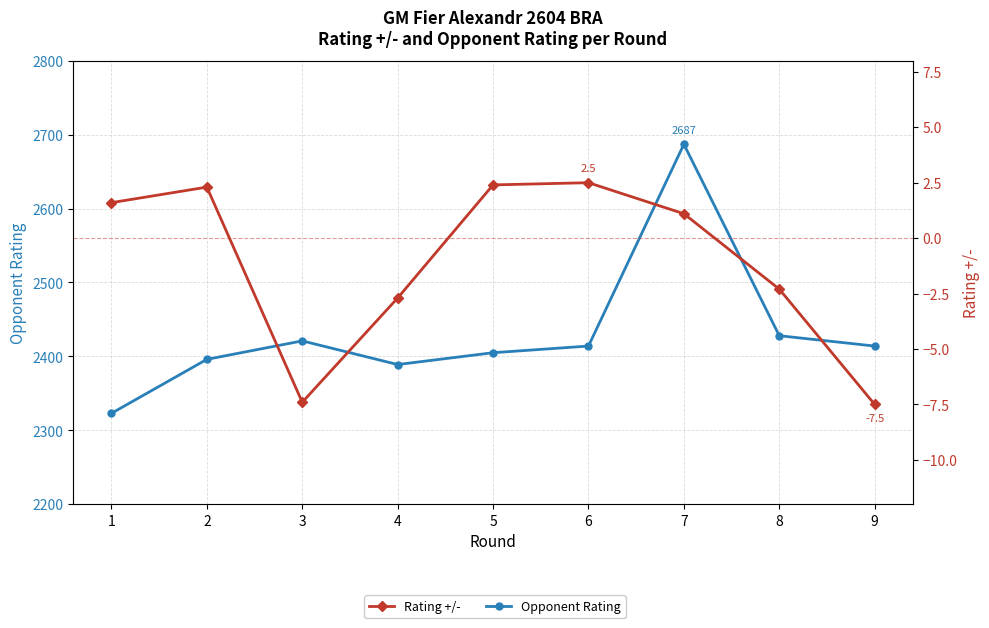

What is the difference between the second highest and second lowest values in the Opponent Rating series?

39.0